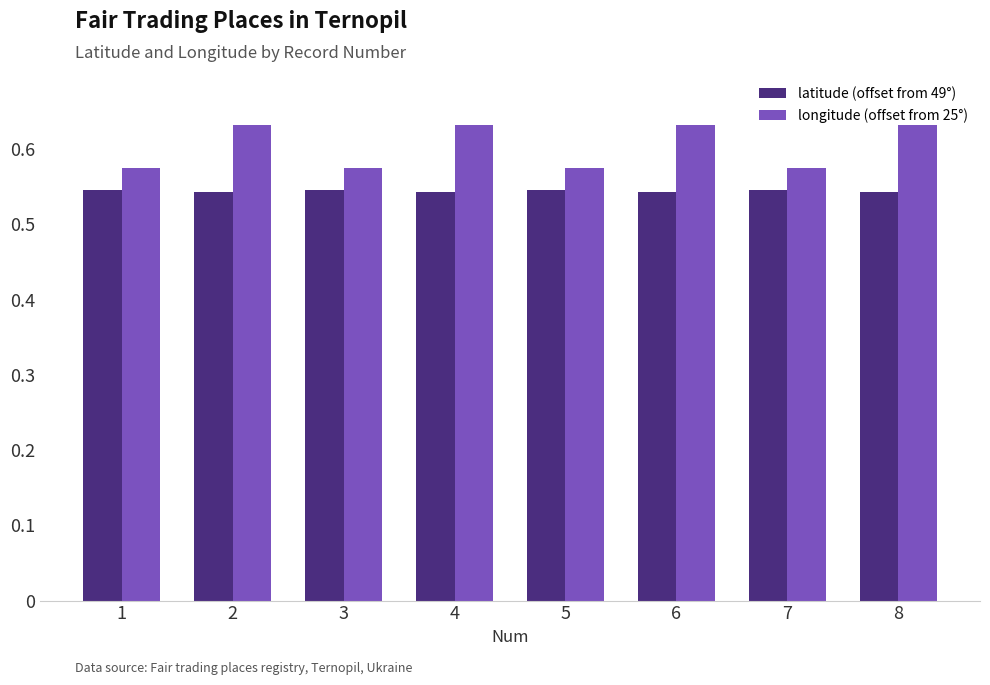

How many longitude (offset from 25°) values are between 0 and 1?

8